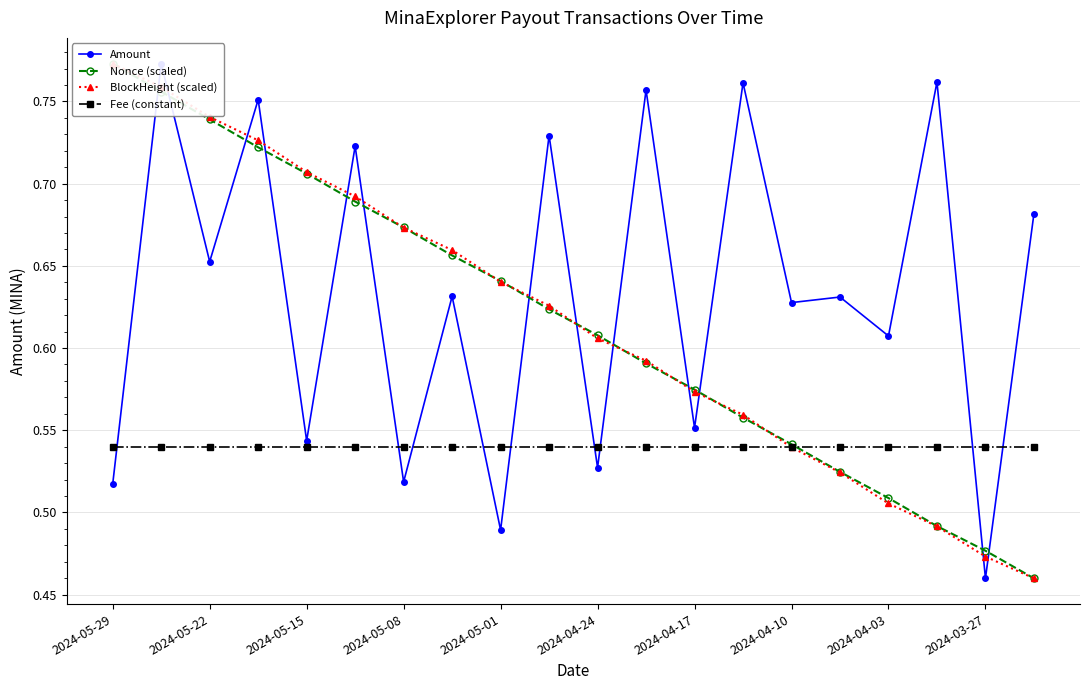

Is the value of Amount at 2024-05-01 greater than the value of Fee (constant) at 15?

Yes